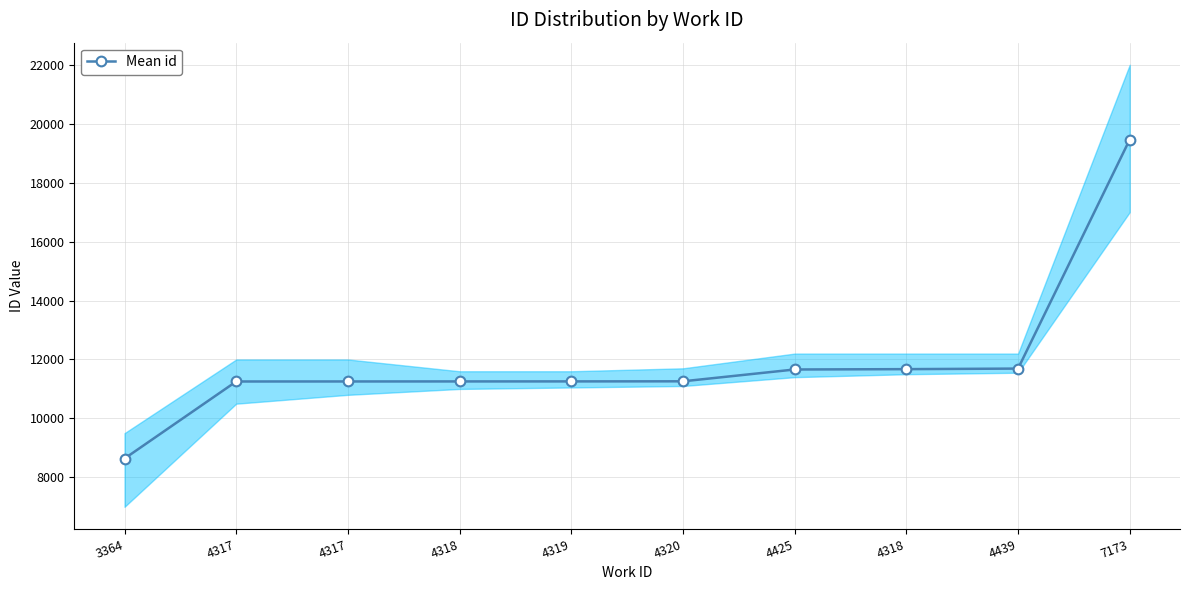

What is the difference between the maximum and second lowest values?

8211